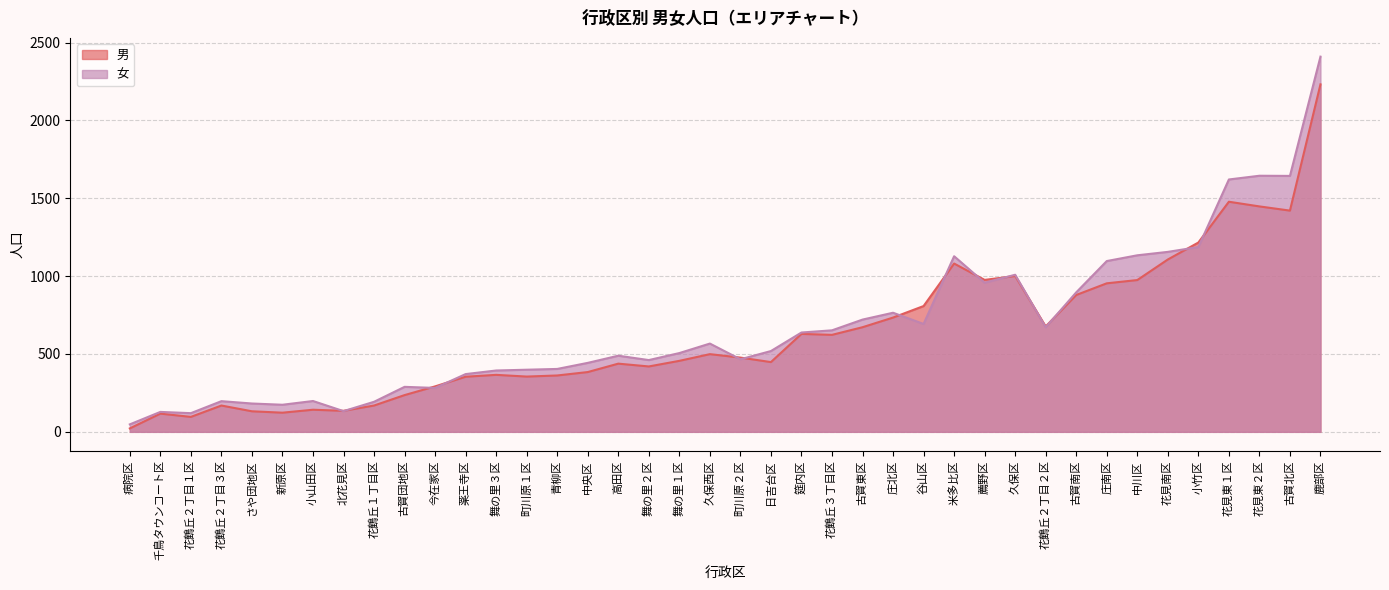

Is the value of 女 at 花見東１区 greater than the value of 男 at 古賀南区?

Yes